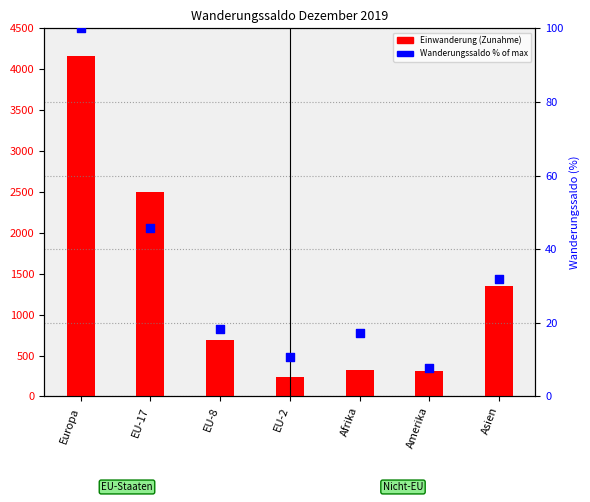

Which series has the largest total across all categories?

Zunahme (Einwanderung)